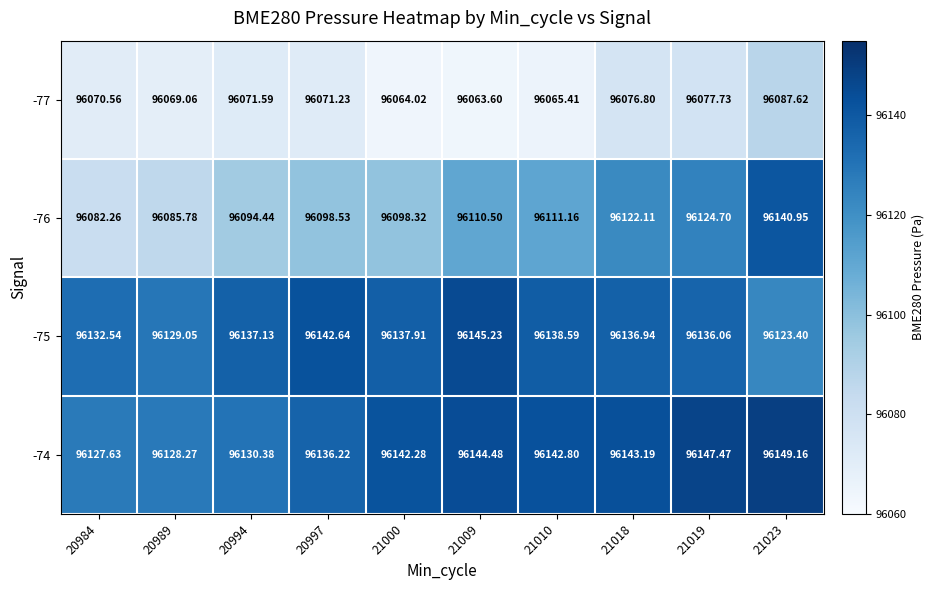

What is the maximum value shown in the chart?

96149.2